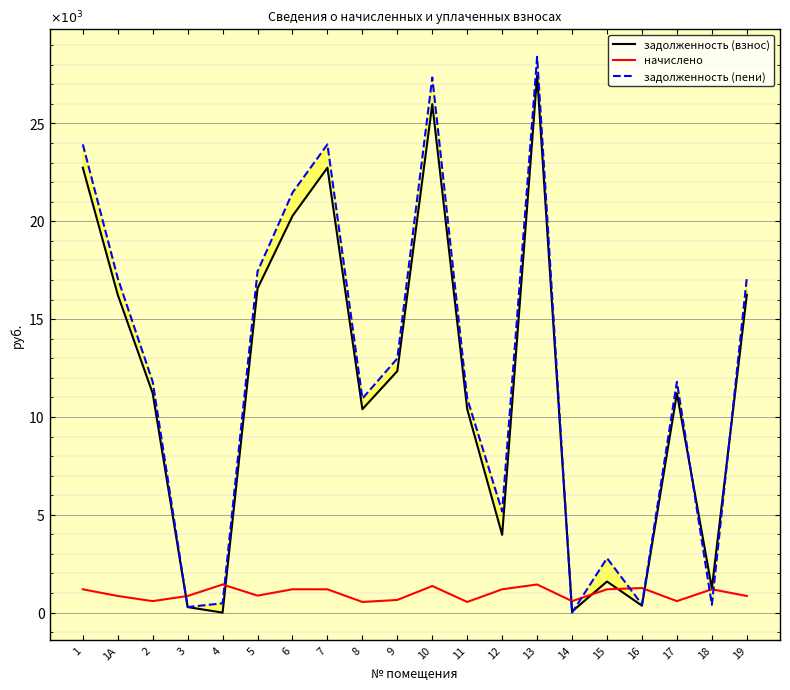

What is the lowest value of the начислено series?

544.3